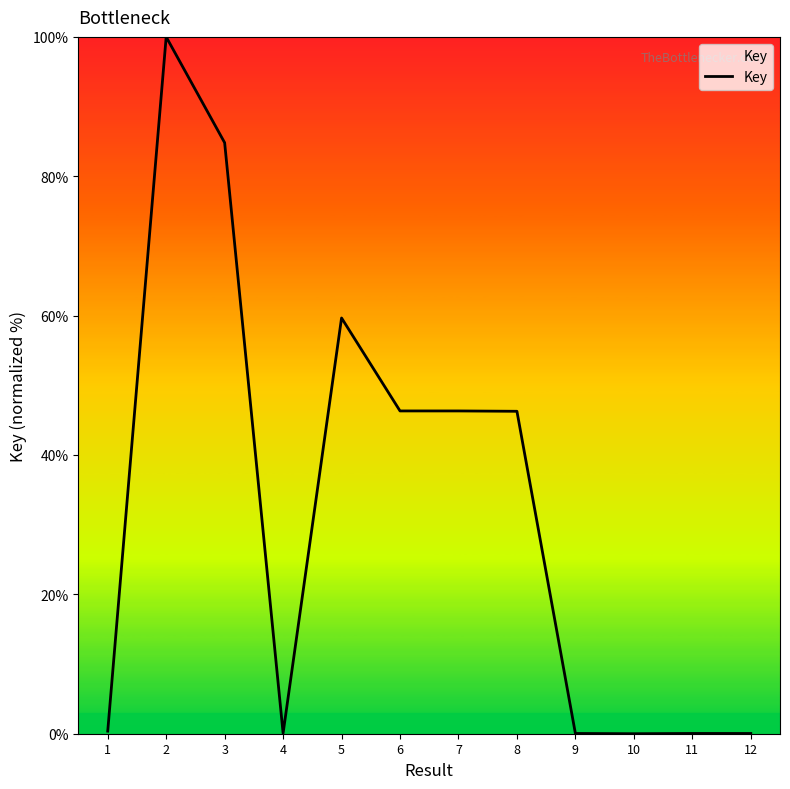

Is it true that the value at 10 is 68.4?

False